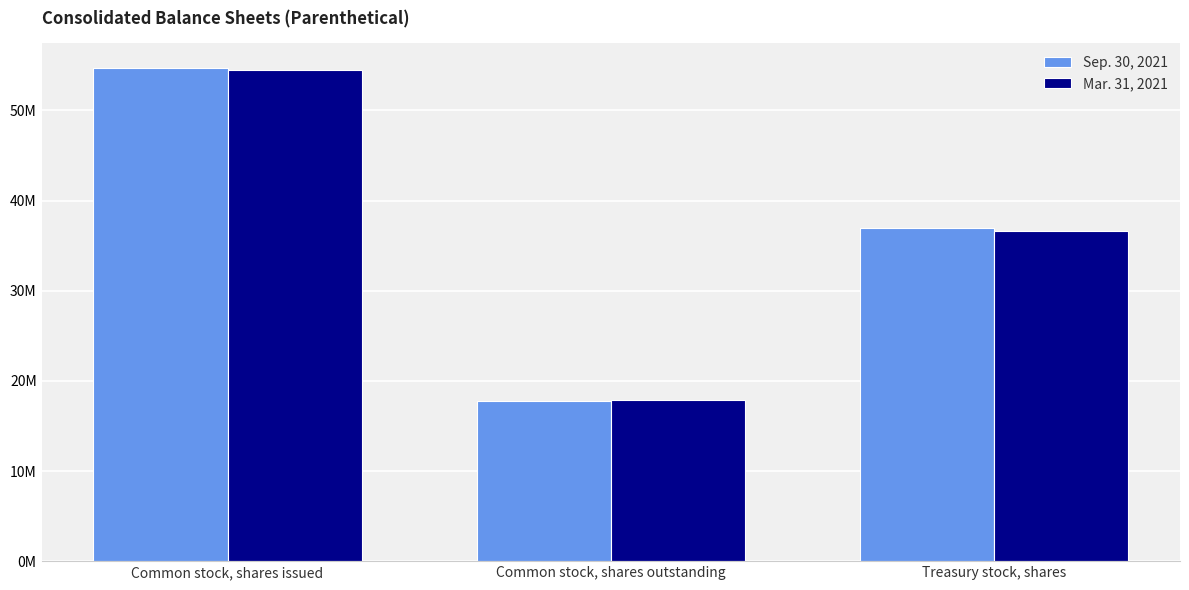

Reading right to left, extract all data points from this chart.

Sep. 30, 2021: Treasury stock, shares=36937900	Common stock, shares outstanding=17763576	Common stock, shares issued=54701476
Mar. 31, 2021: Treasury stock, shares=36653552	Common stock, shares outstanding=17876090	Common stock, shares issued=54529642